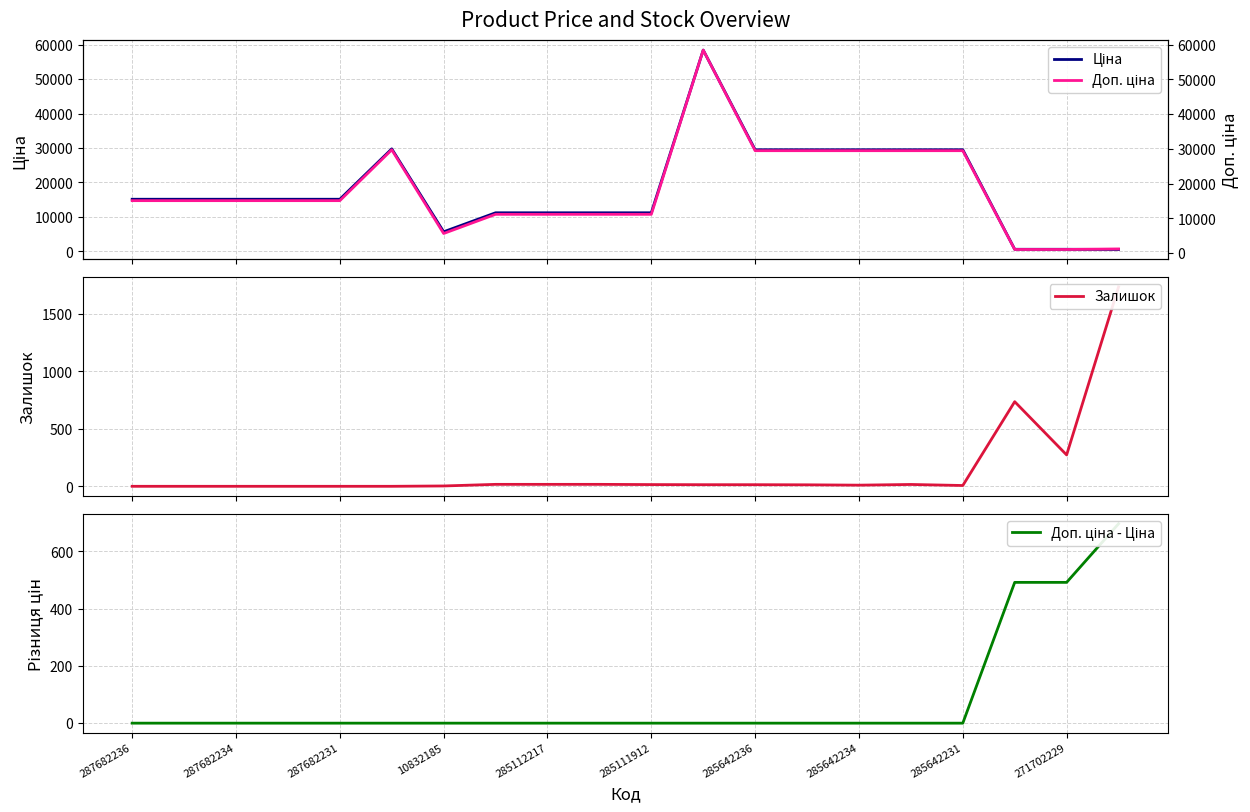

Which category has the highest value across all series?

11